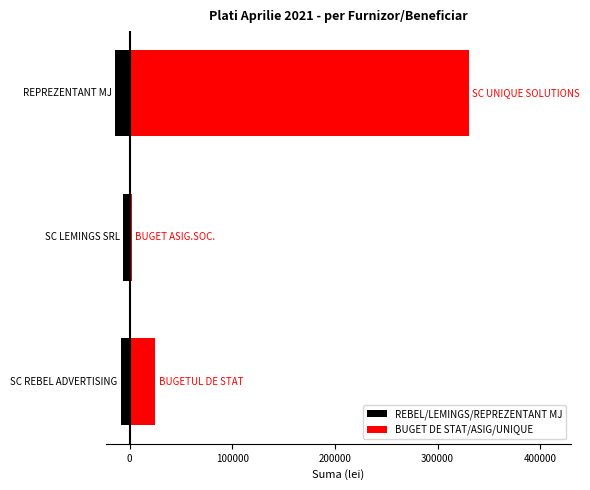

Count the number of data series in this chart.

2